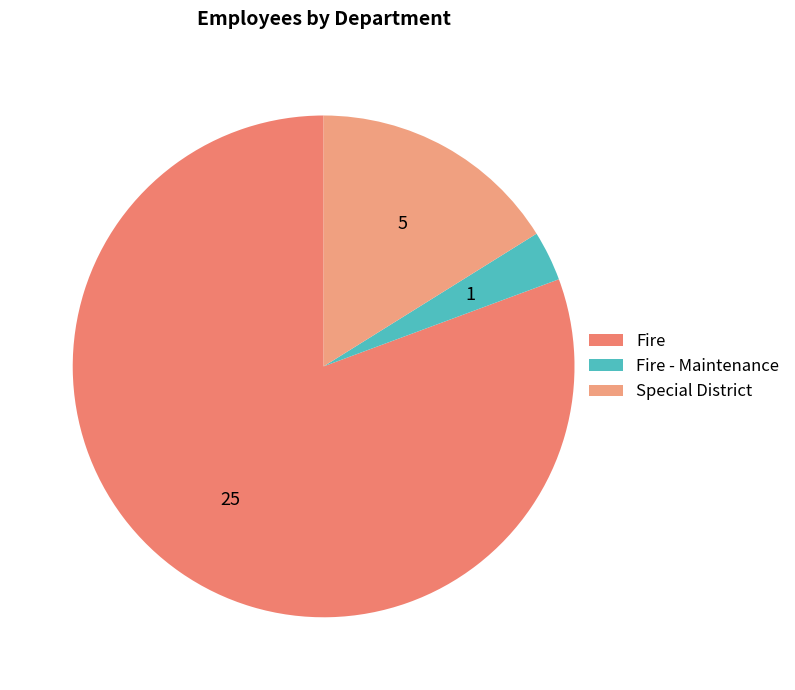

Count the number of slices in the pie.

3